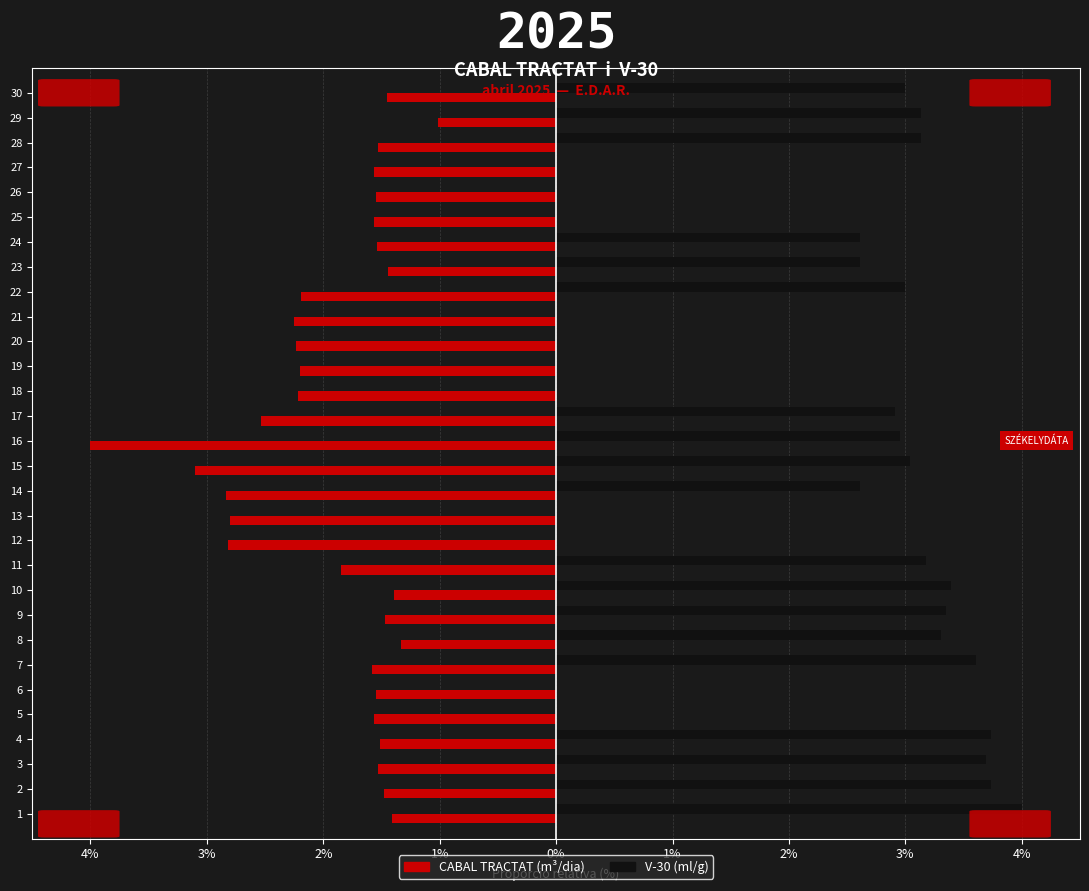

Is the value of V-30 (ml/g) at 10 greater than the value of CABAL TRACTAT (m³/dia) at 23?

Yes